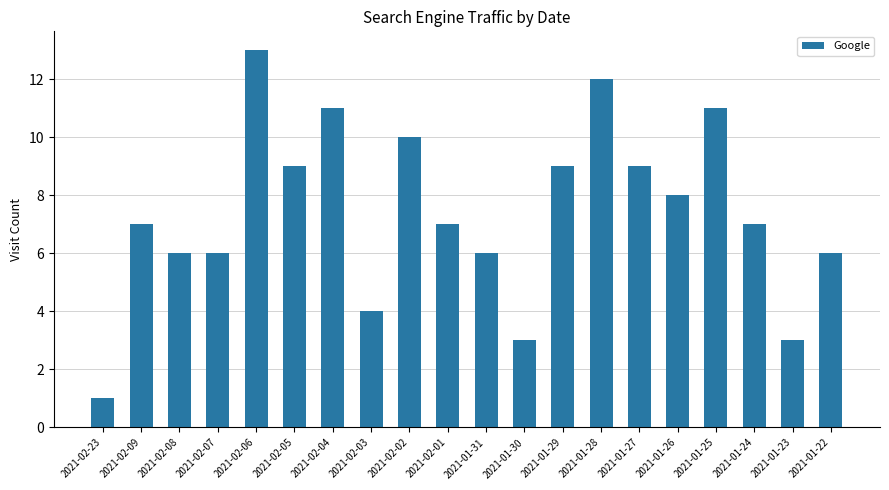

How many series are shown in this chart?

1